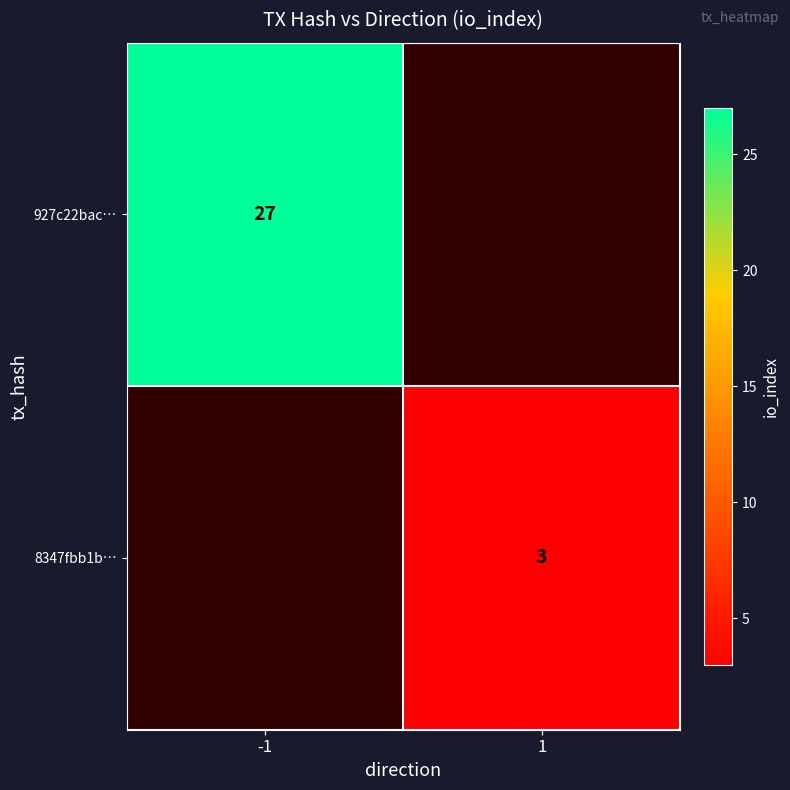

Is it true that 927c22bac… equals 27 at -1?

True